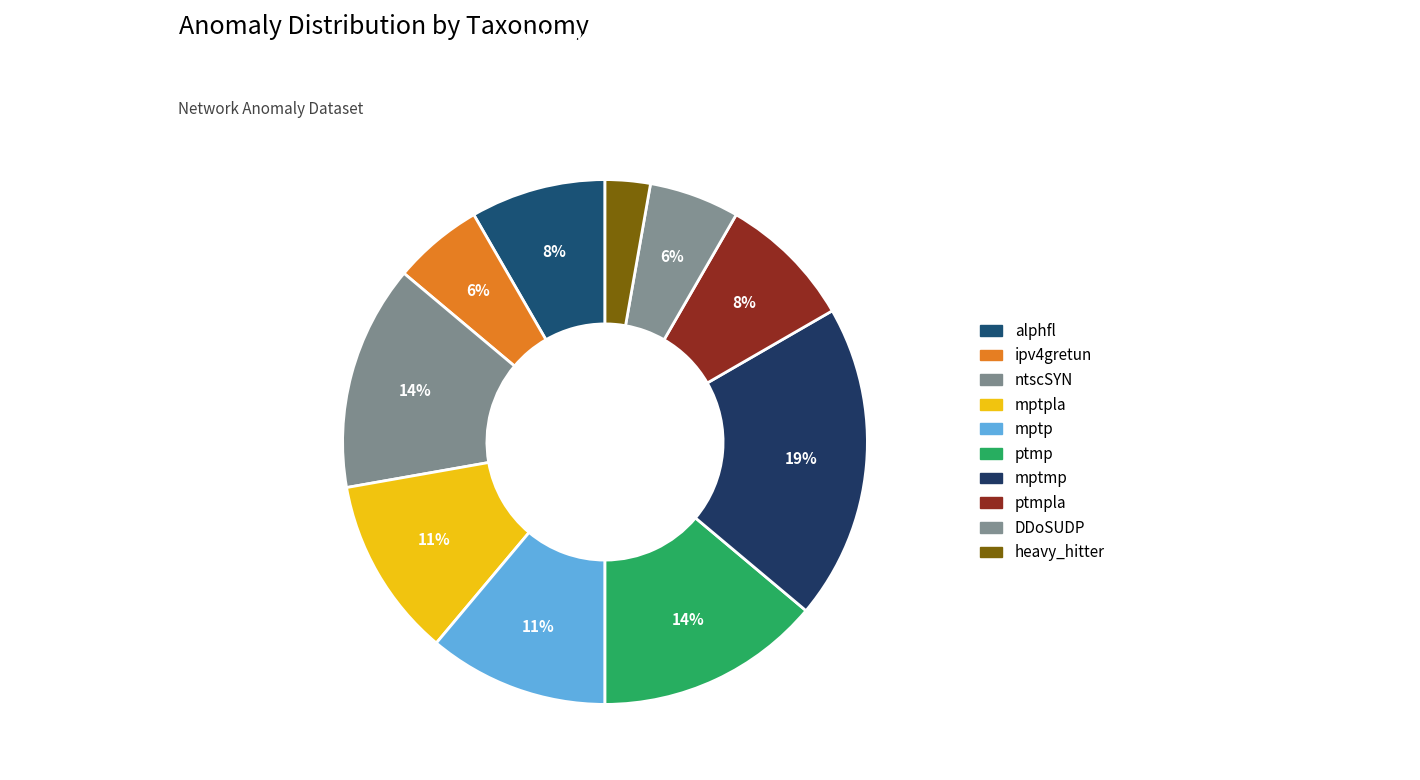

Does mptpla represent more than half of the total?

No